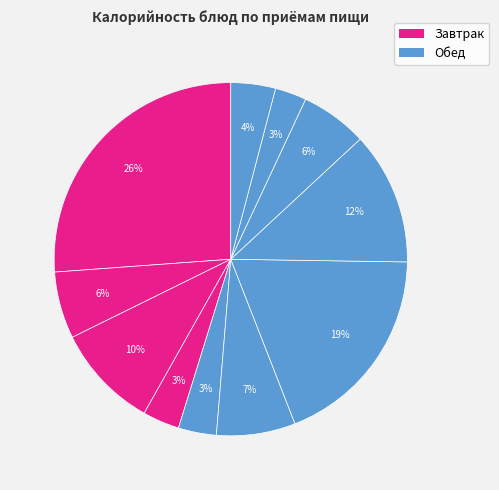

How many slices are in this pie chart?

11